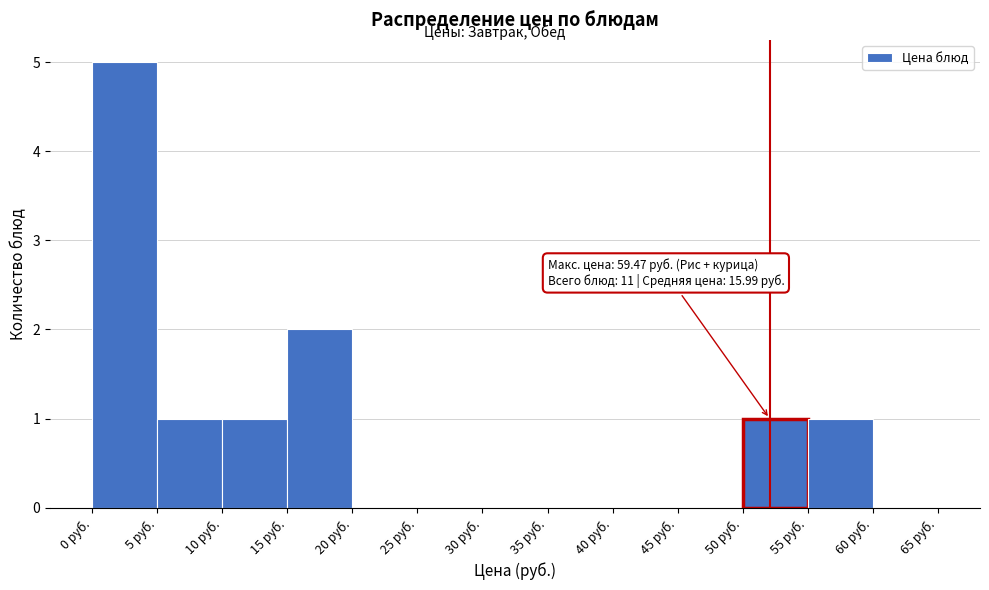

Over which range of the x-axis is the bar tallest?

0 to 5